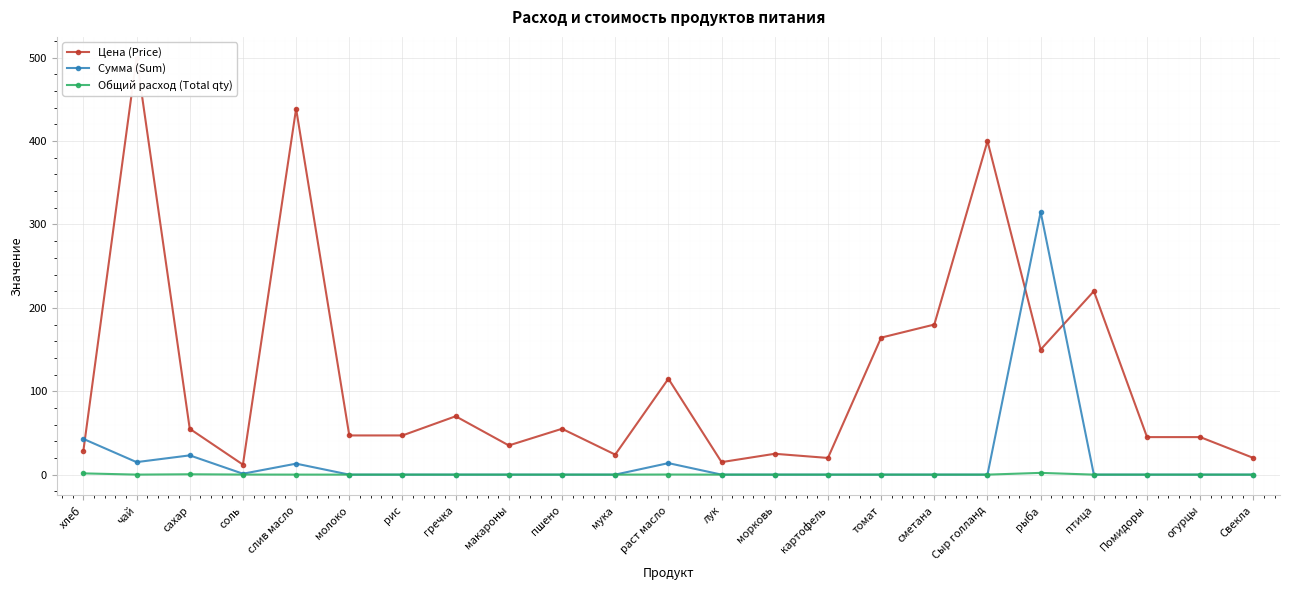

What is the difference between the second highest and minimum values in the Общий расход (Total qty) series?

1.5